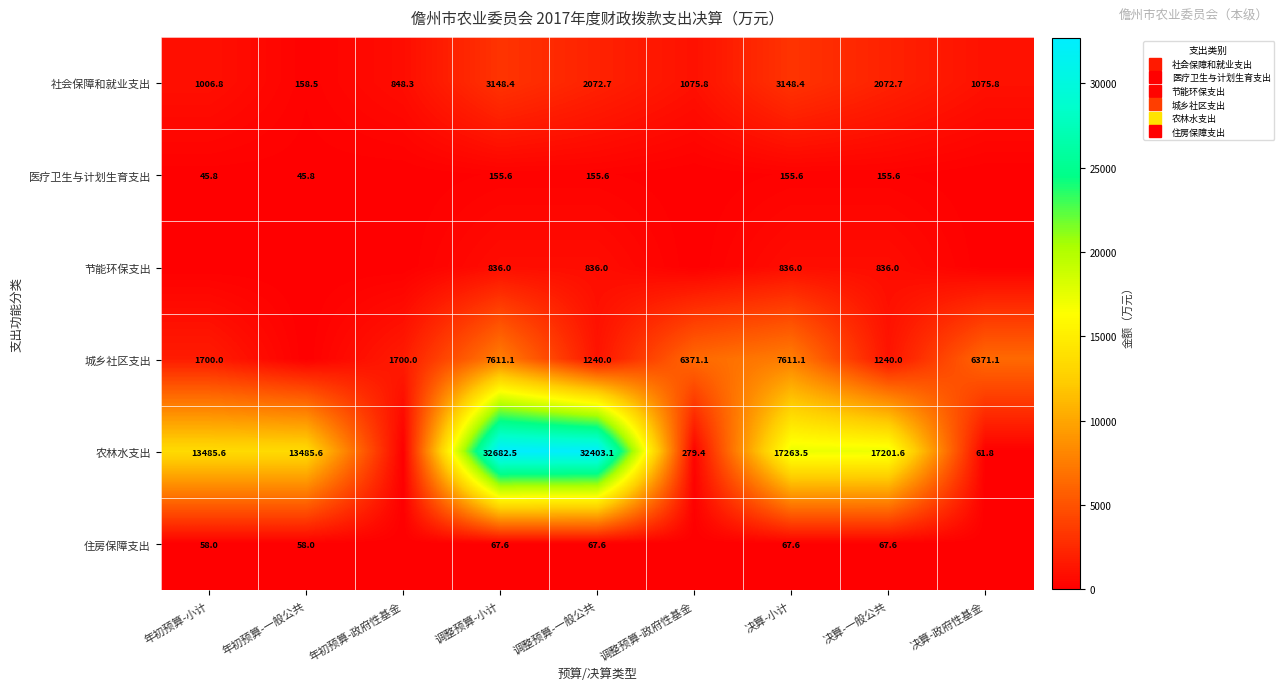

What is the average value of the 城乡社区支出 series?

3760.5